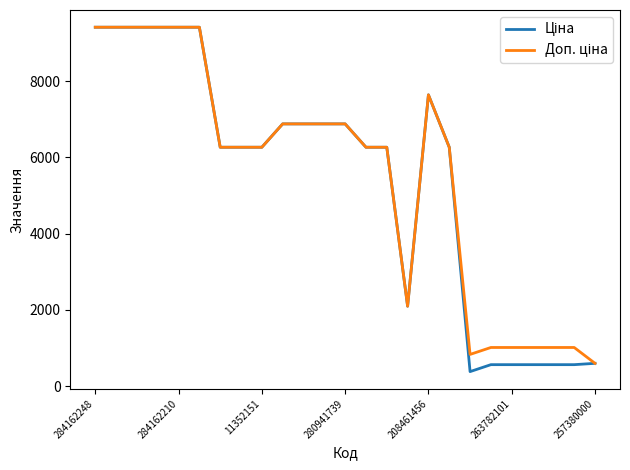

What is the greatest value displayed?

9416.9